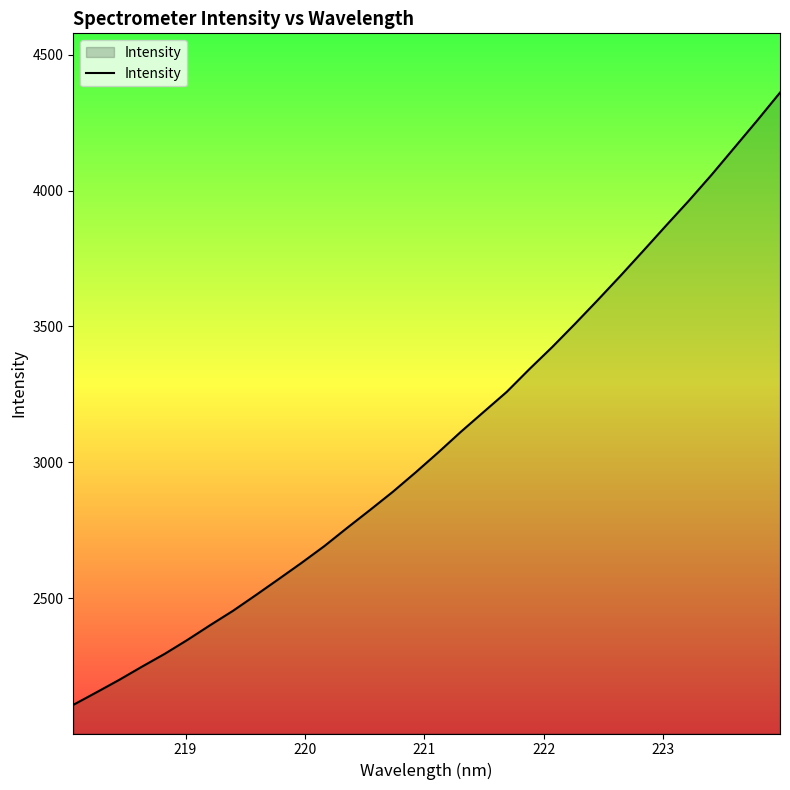

What is the minimum value shown in the chart?

2108.3